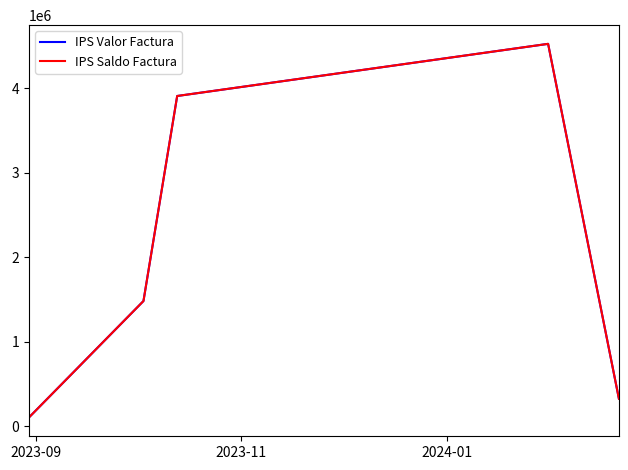

In IPS Valor Factura, how many points are higher than both neighbors (excluding endpoints)?

1